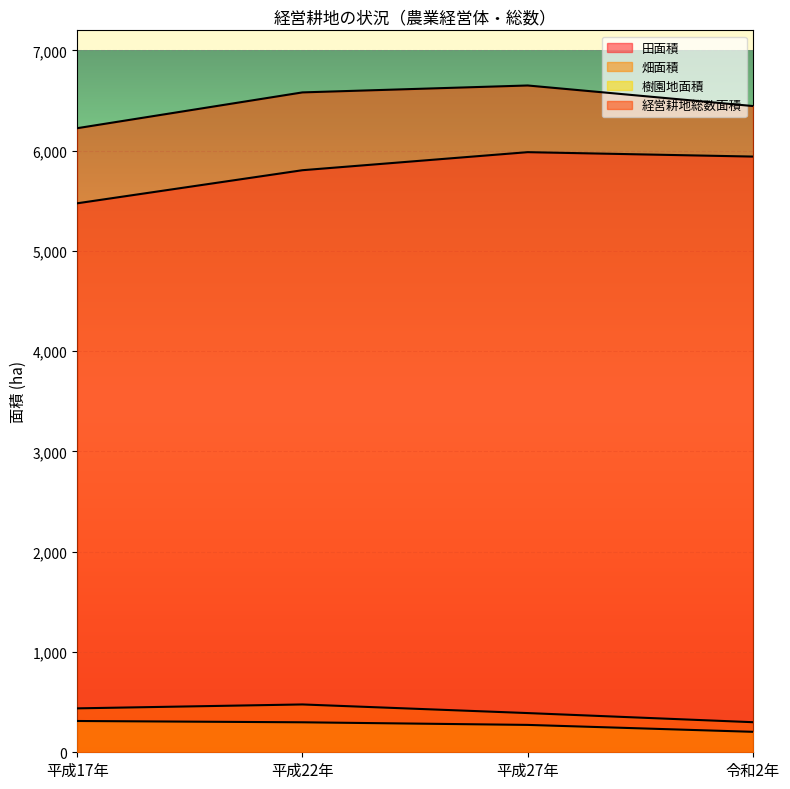

What is the smallest value displayed?

204